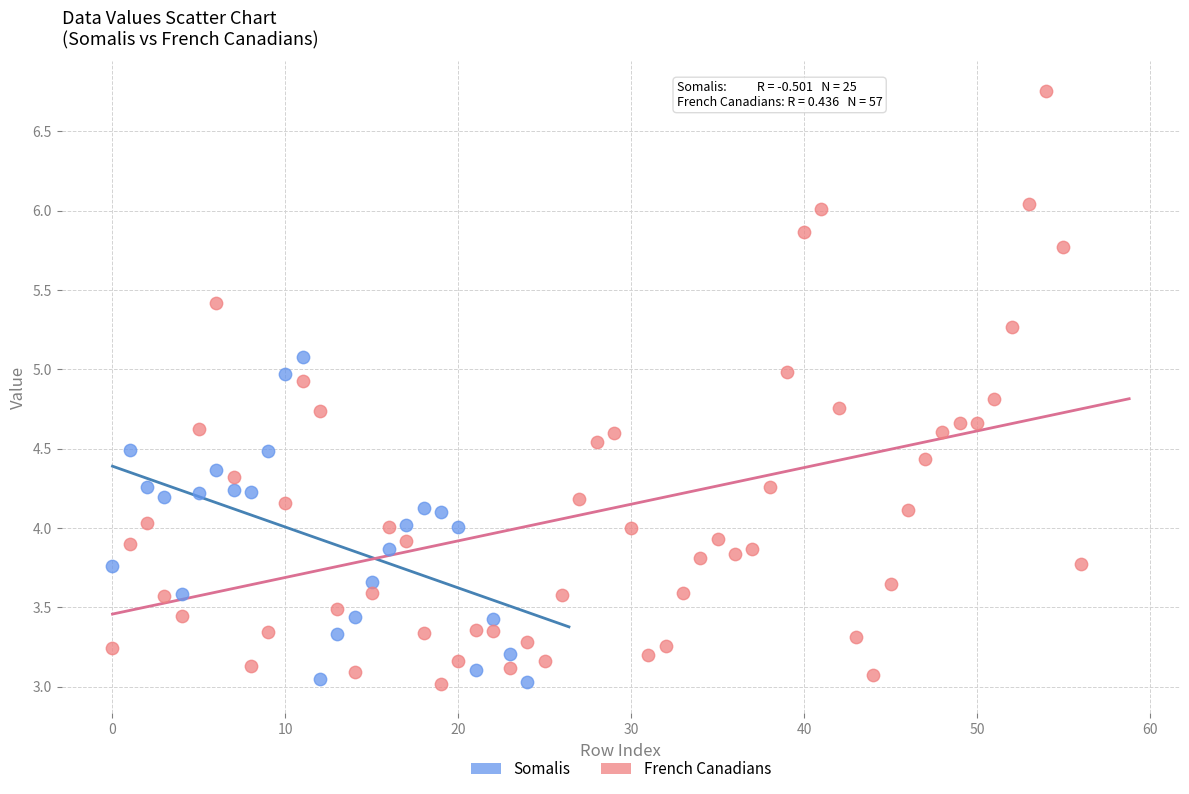

Which series has the widest spread of Y values?

French Canadians